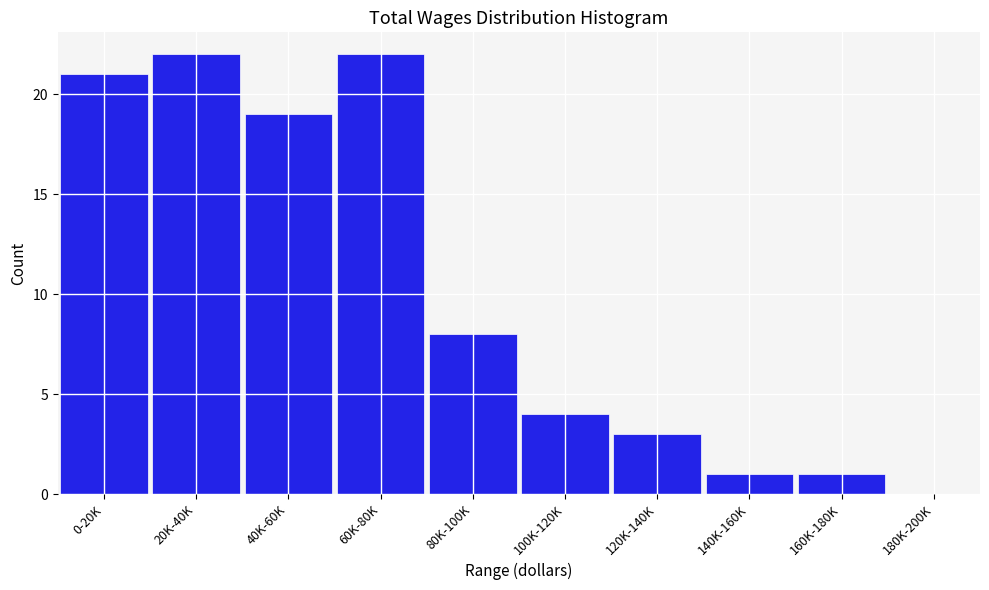

Reading right to left, what are all the values shown in this chart?

180K-200K=0	160K-180K=1	140K-160K=1	120K-140K=3	100K-120K=4	80K-100K=8	60K-80K=22	40K-60K=19	20K-40K=22	0-20K=21